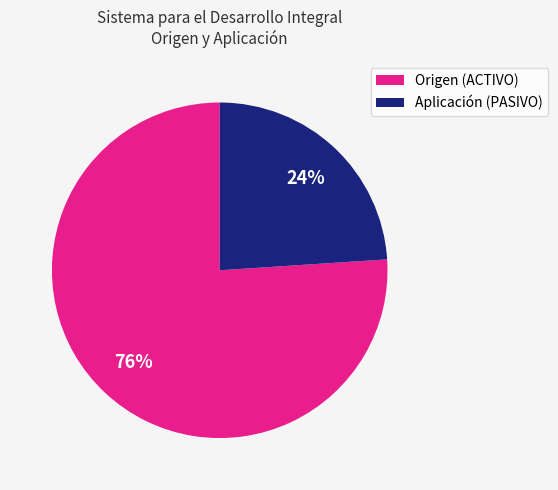

What is the majority slice?

Origen (ACTIVO)